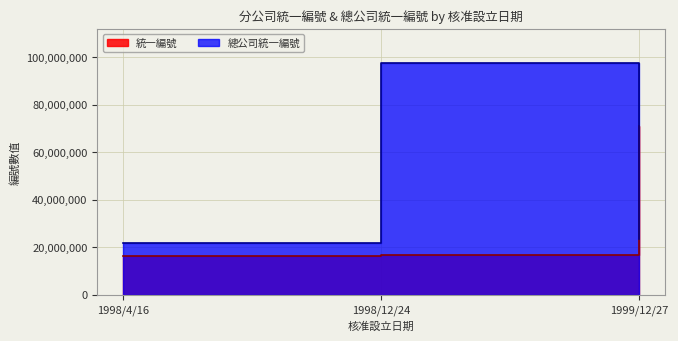

Rank the series by their average value, from highest to lowest.

總公司統一編號, 統一編號